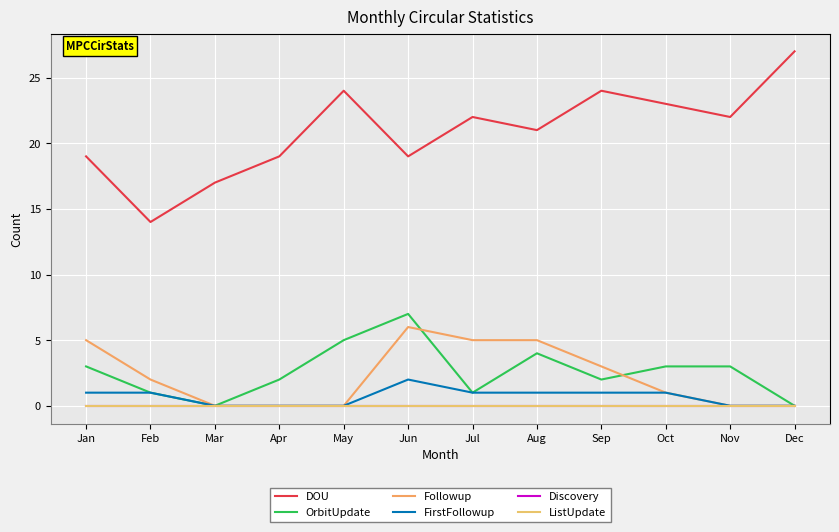

What is the value of the Followup point at the 9th from the left?

3